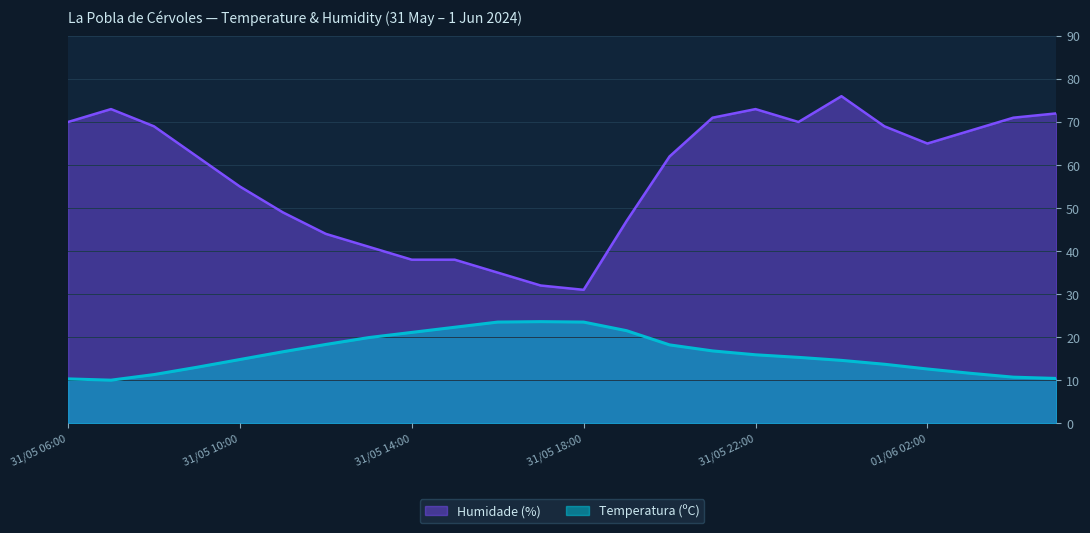

Which series has the largest total across all categories?

Humidade (%)